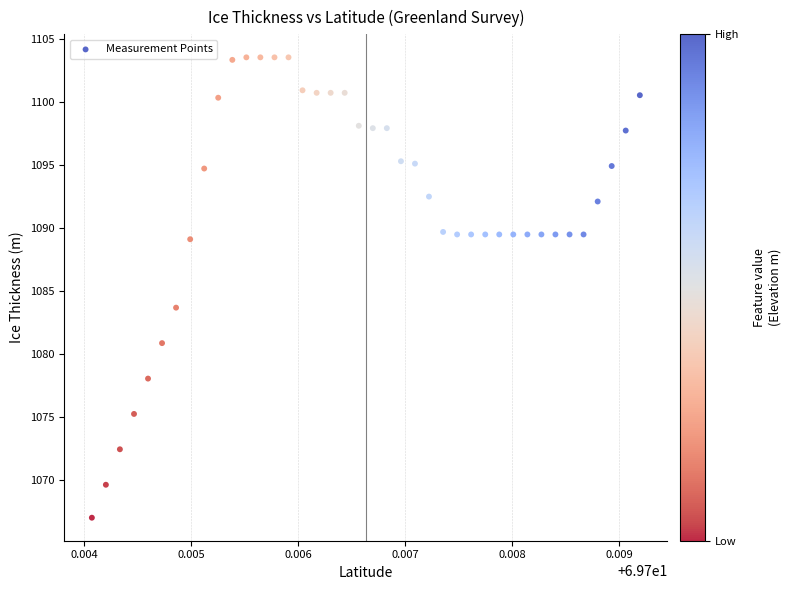

What is the range of Y values (max minus min)?

36.6